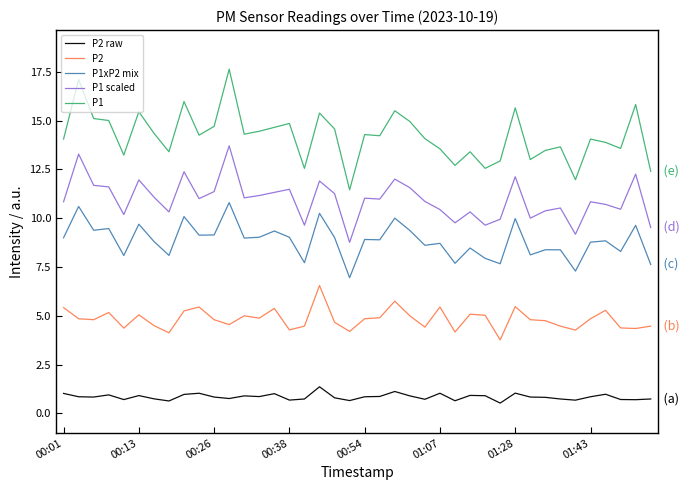

Rank the series by their average value, from highest to lowest.

P1, P1 scaled, P1xP2 mix, P2, P2 raw